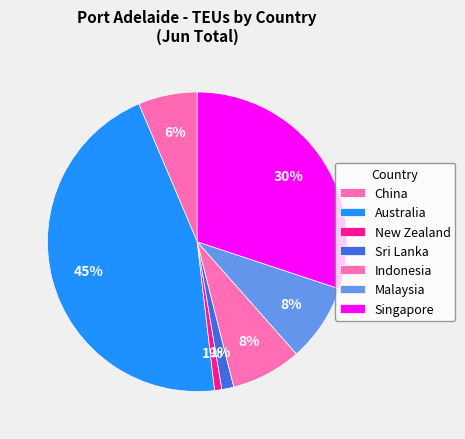

How many segments does this pie chart have?

7